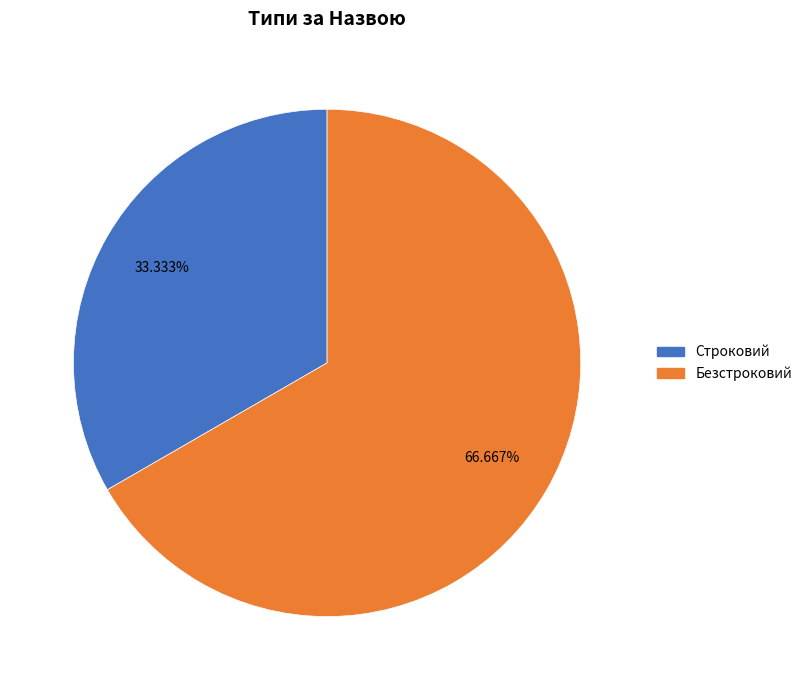

To the nearest percent, what is the difference between the largest and smallest slice percentages?

33%